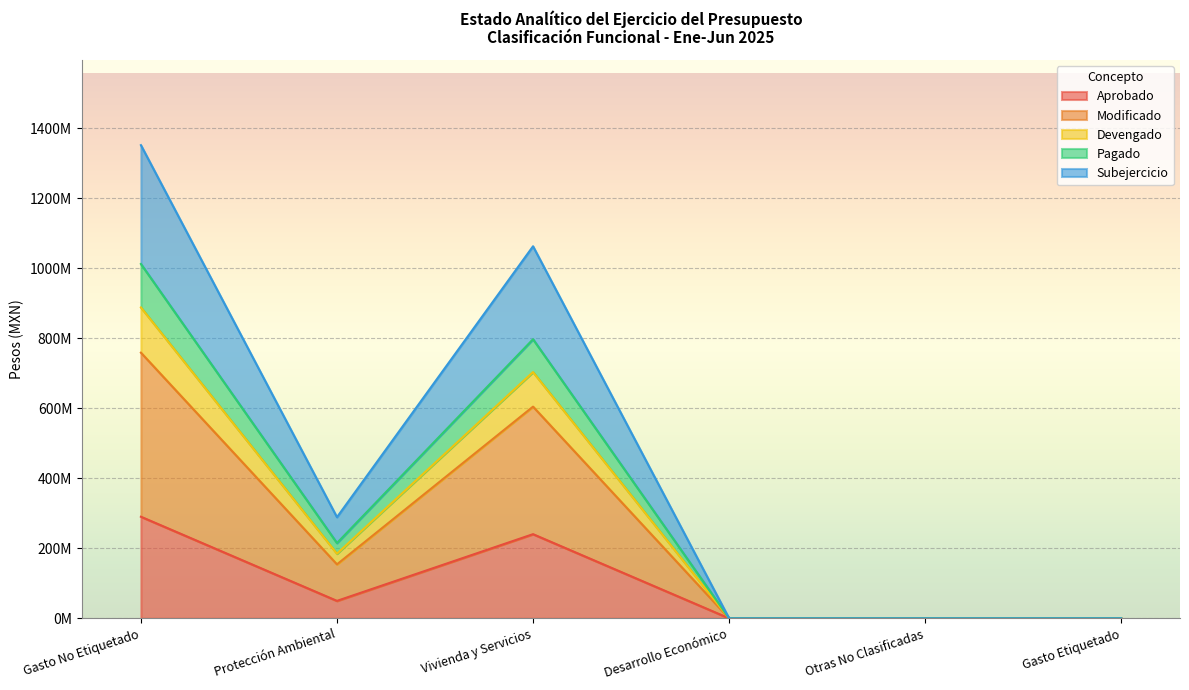

True or false: Aprobado and Devengado cross at least once.

False